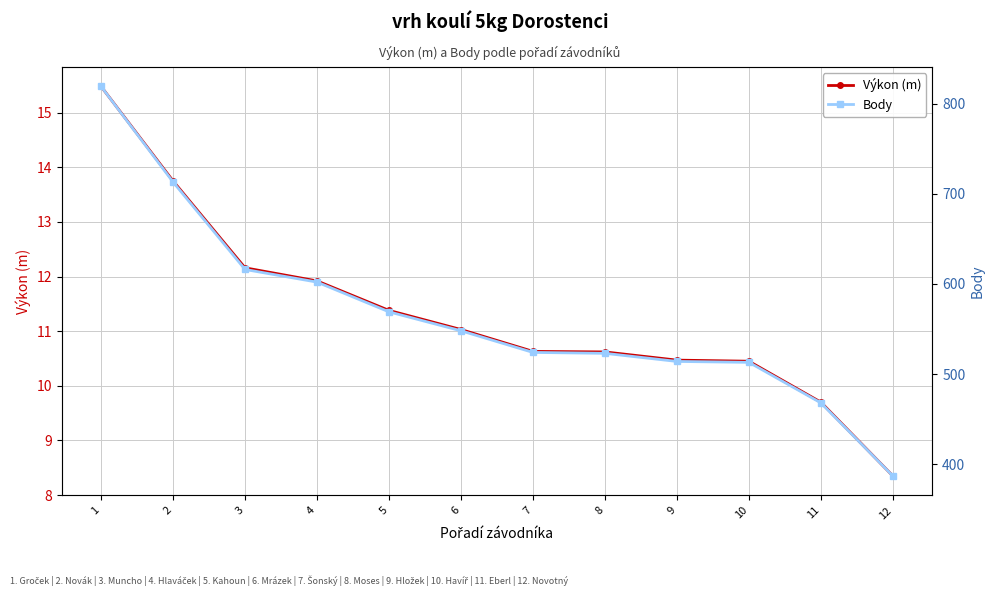

At 6, list the series in order from largest to smallest.

Body, Výkon (m)